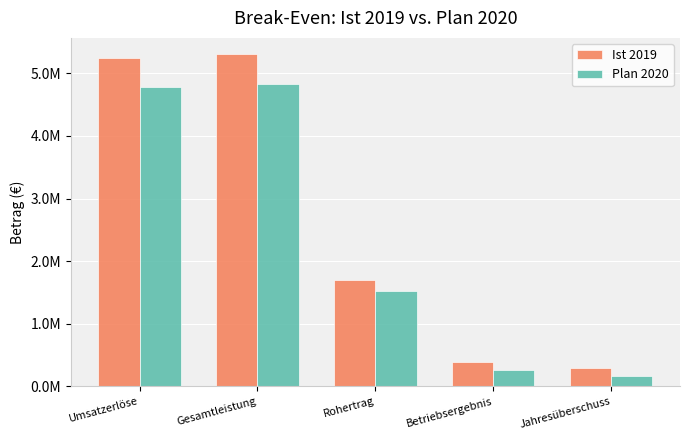

Which label corresponds to the largest value in the chart?

Gesamtleistung